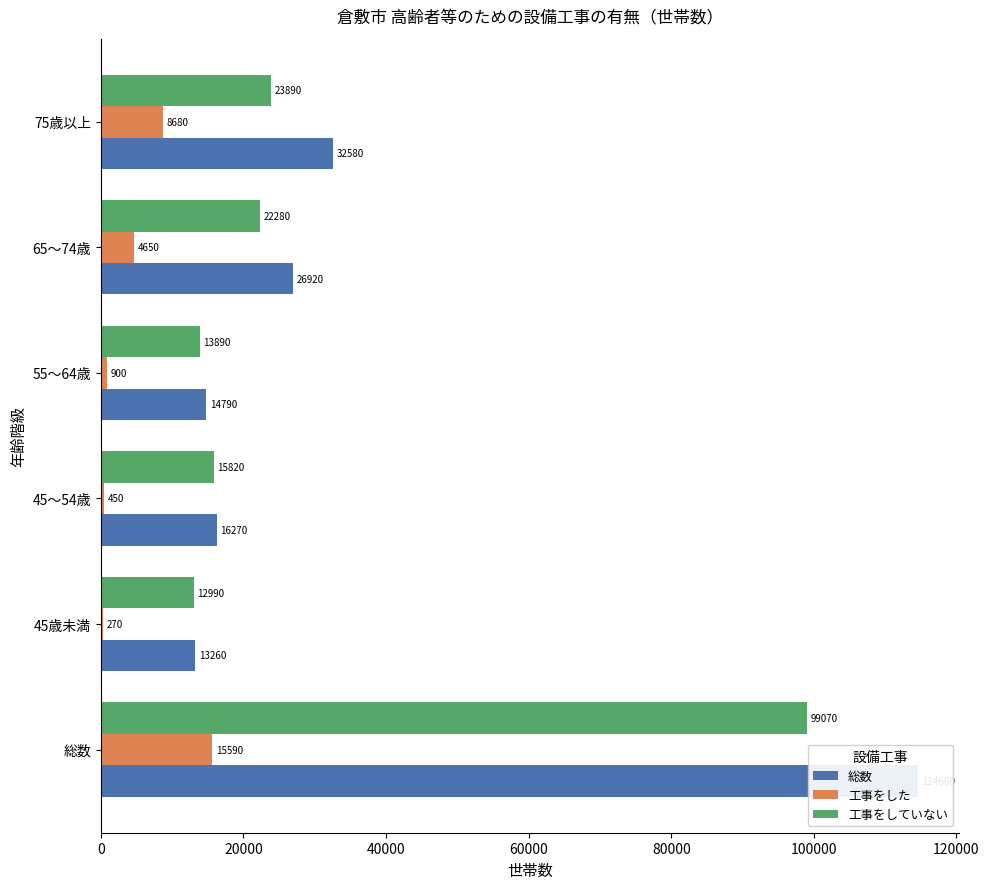

How many bars are there in each group?

3